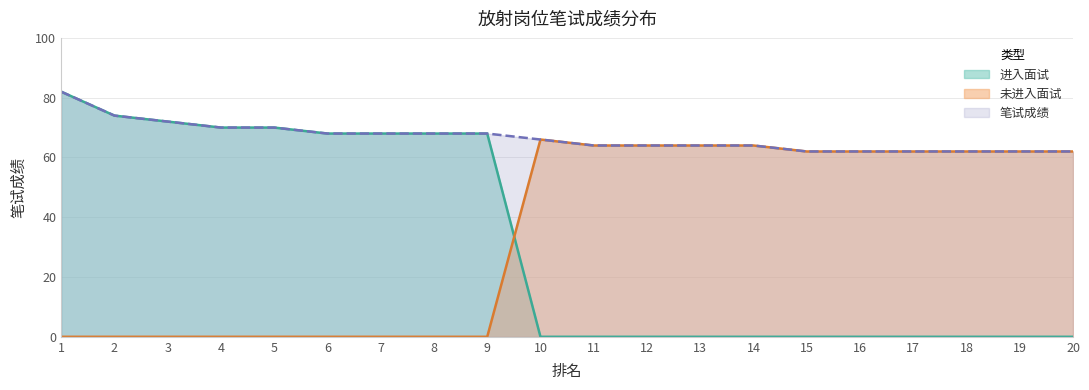

What is the sum of all 进入面试 values?

640